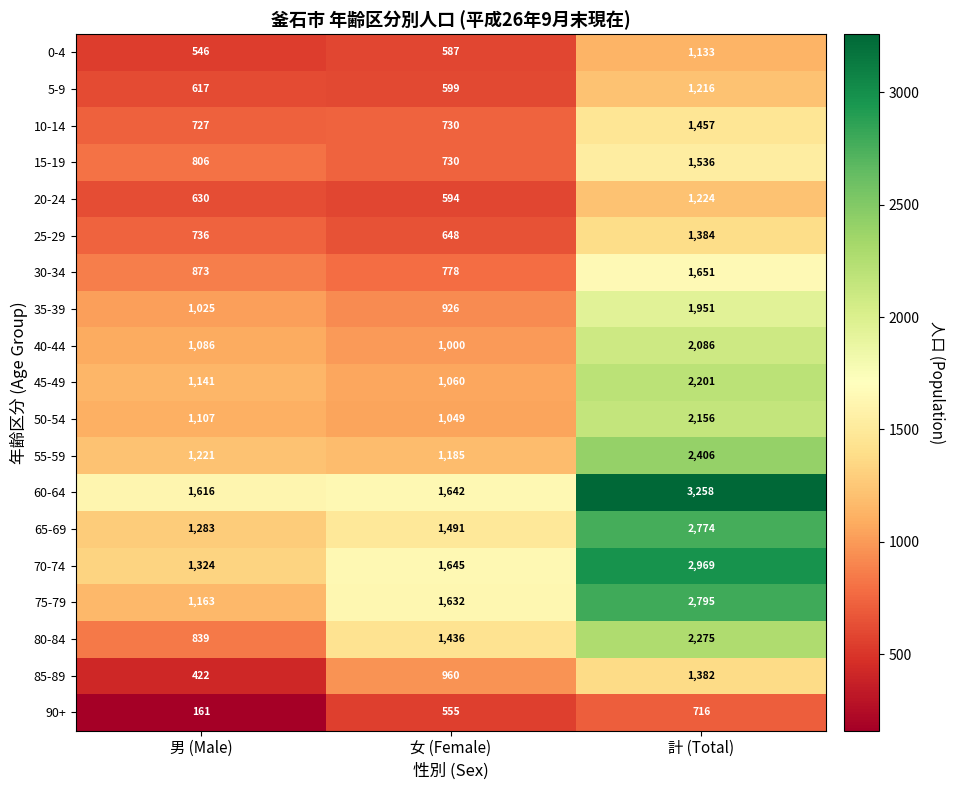

At 男 (Male), list the series in order from smallest to largest.

90+, 85-89, 0-4, 5-9, 20-24, 10-14, 25-29, 15-19, 80-84, 30-34, 35-39, 40-44, 50-54, 45-49, 75-79, 55-59, 65-69, 70-74, 60-64